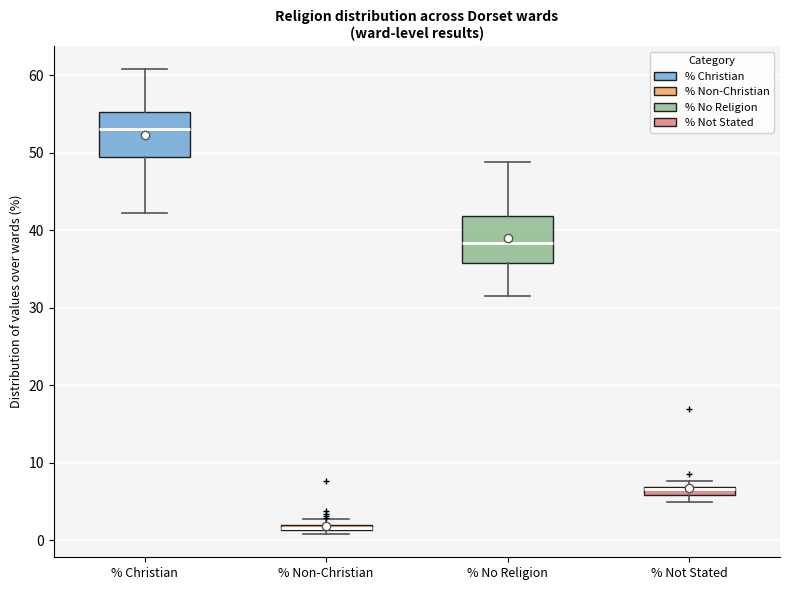

Where does the median line of the box for % Christian sit on the y-axis? The values are not printed on the chart, so give them approximately, as read against the axis.

53